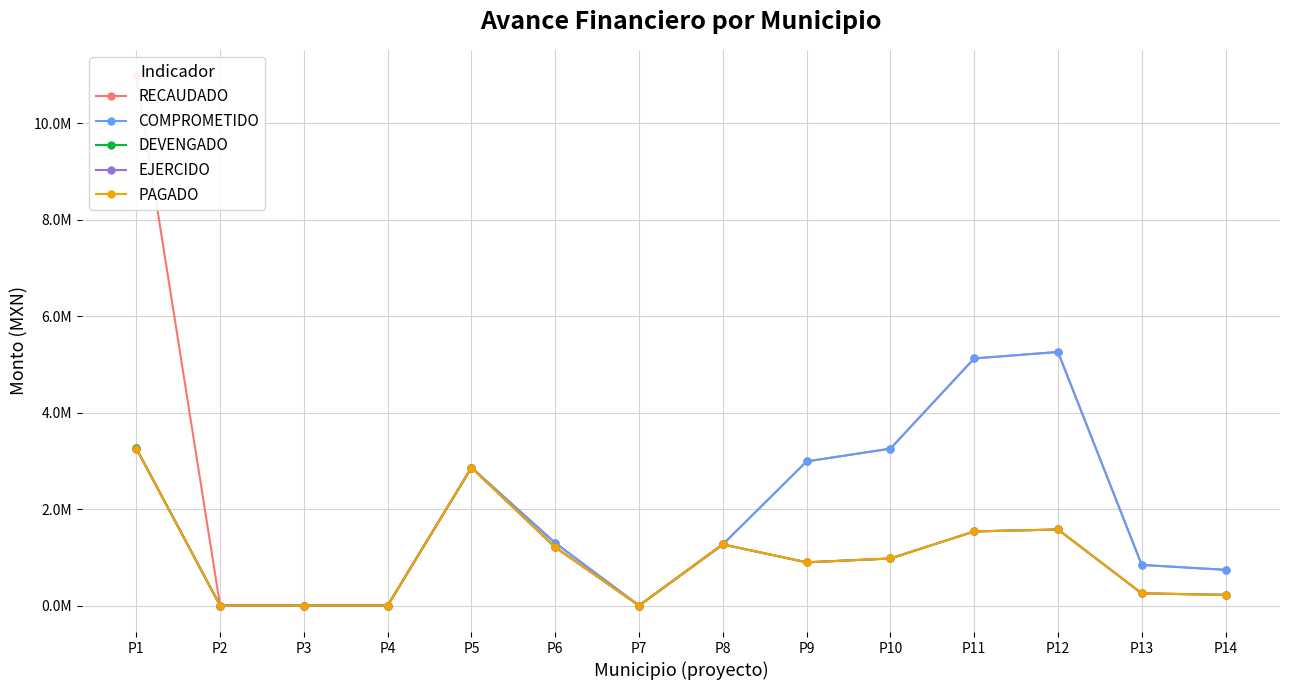

Which series has the widest spread of values?

RECAUDADO